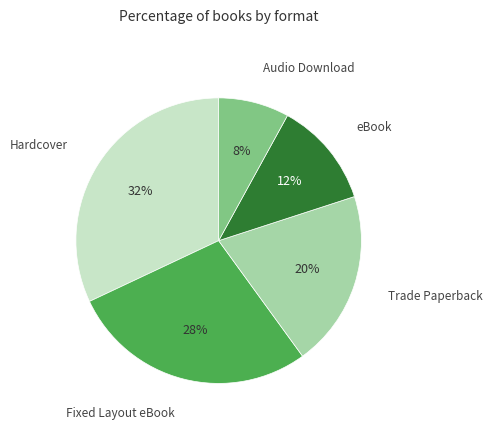

To the nearest percent, what is the difference between the largest and smallest slice percentages?

24%